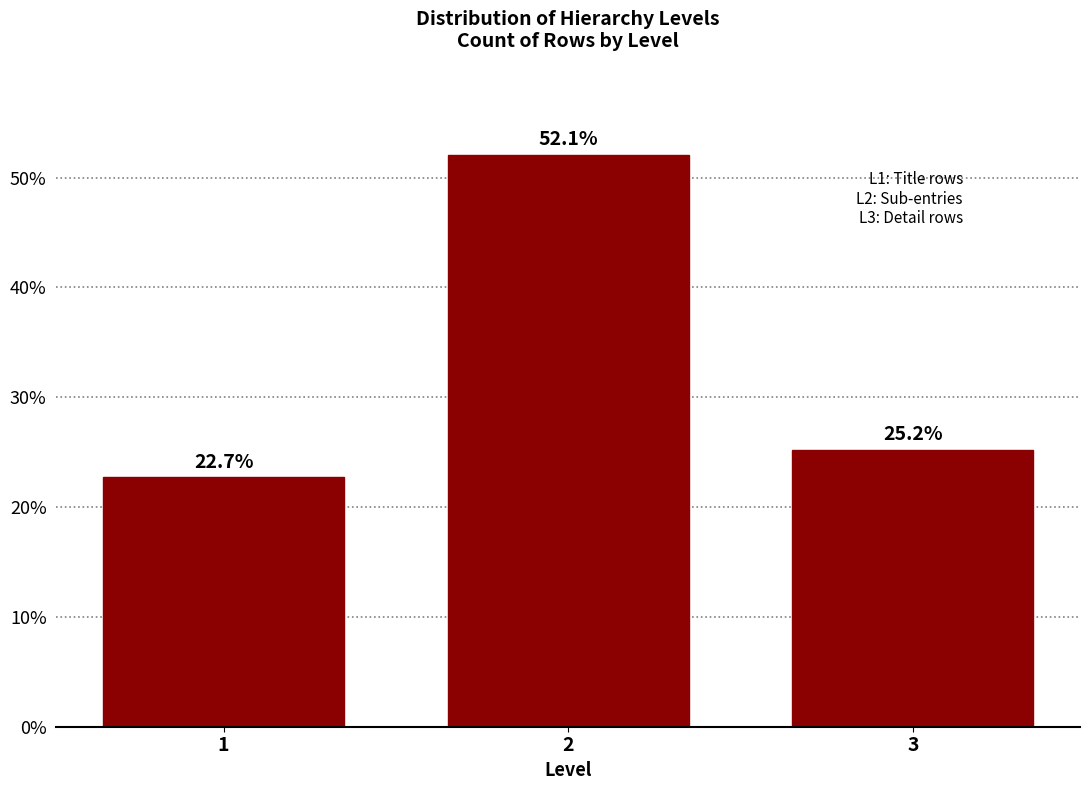

Reading right to left, list all the values displayed in this chart.

3=25.2	2=52.1	1=22.7